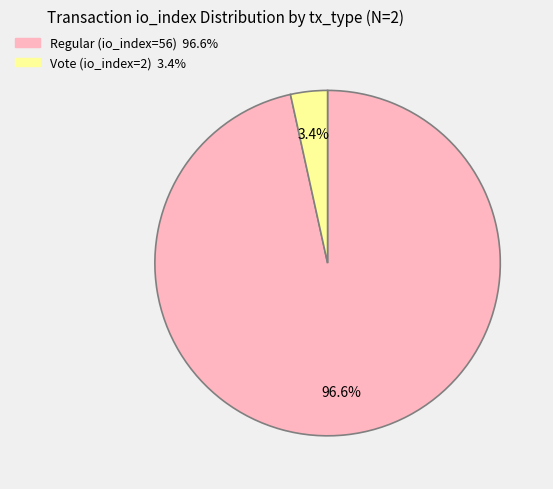

To the nearest percent, what is the difference between the Regular (io_index=56) and Vote (io_index=2) slice percentages?

93%